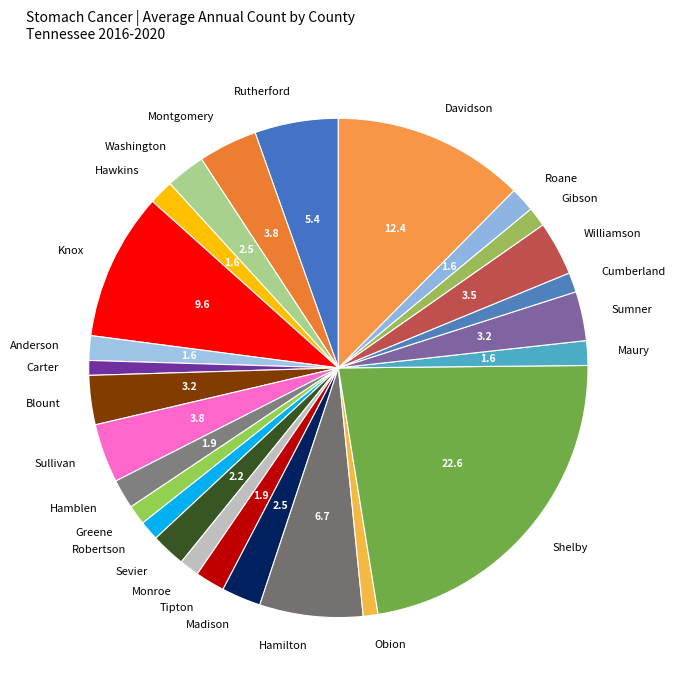

Which slice is the largest?

Shelby